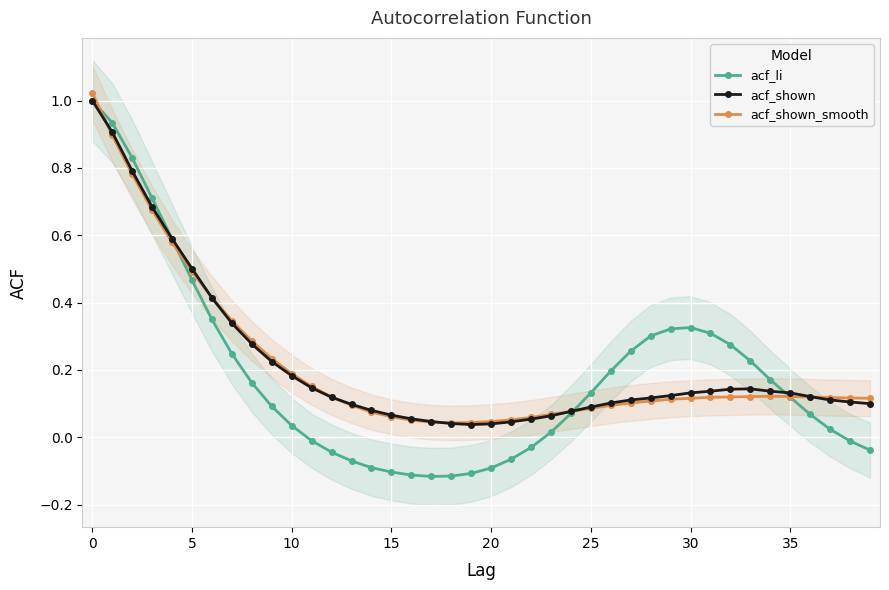

List the series in order of their peak value, lowest first.

acf_li, acf_shown, acf_shown_smooth